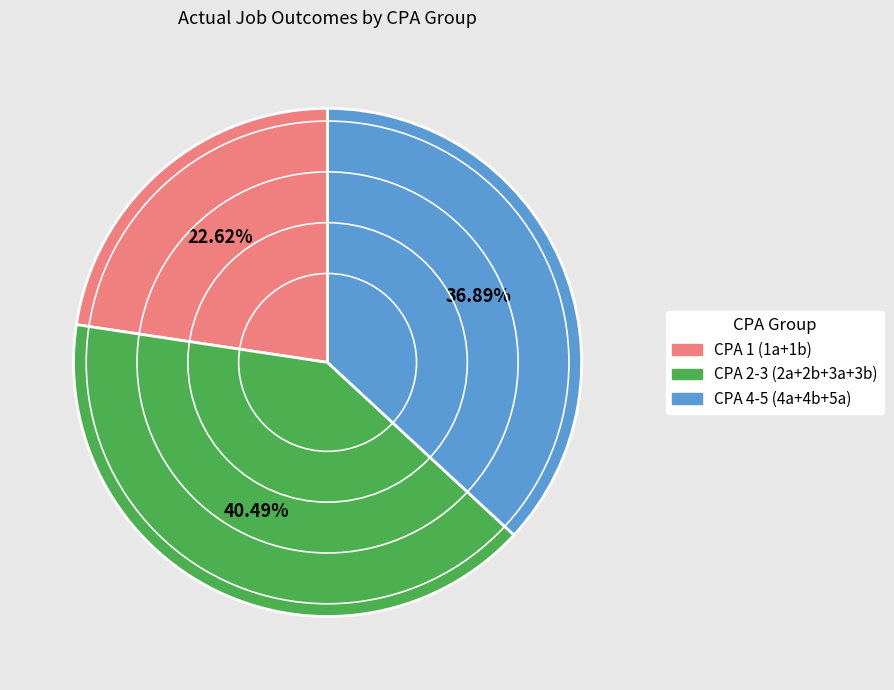

Does any single category account for the majority?

No